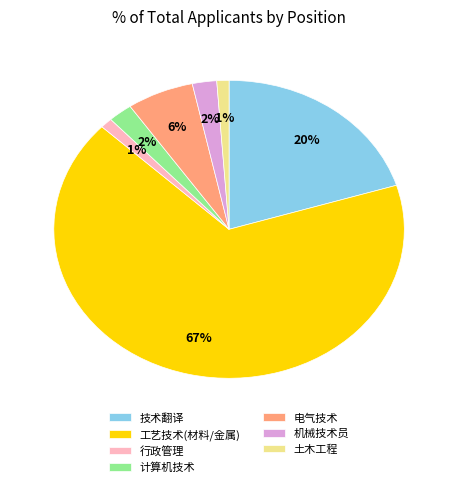

What is the ratio of the value at 电气技术 to the value at 技术翻译?

0.3